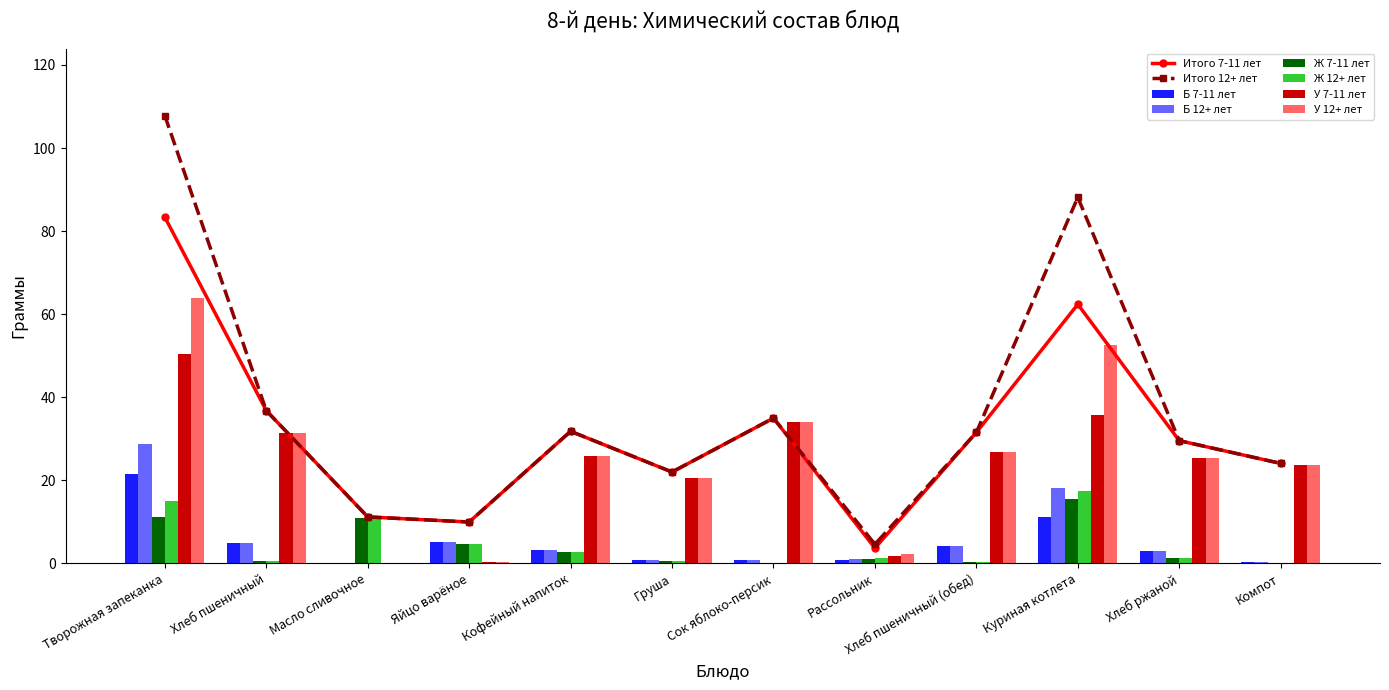

What is the difference between the maximum and minimum values in the Б 7-11 лет series?

21.5